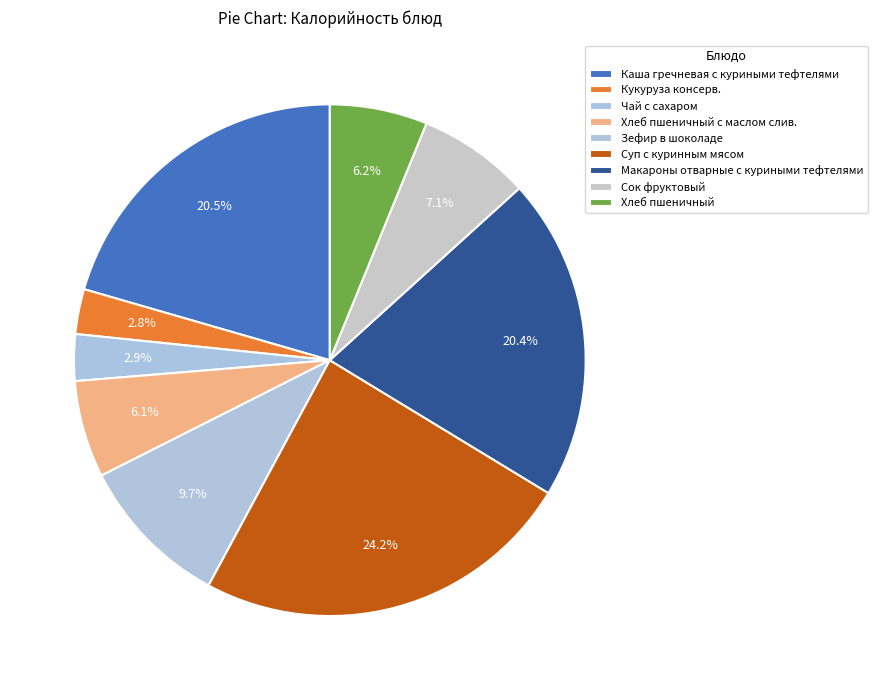

Count the number of slices in the pie.

9